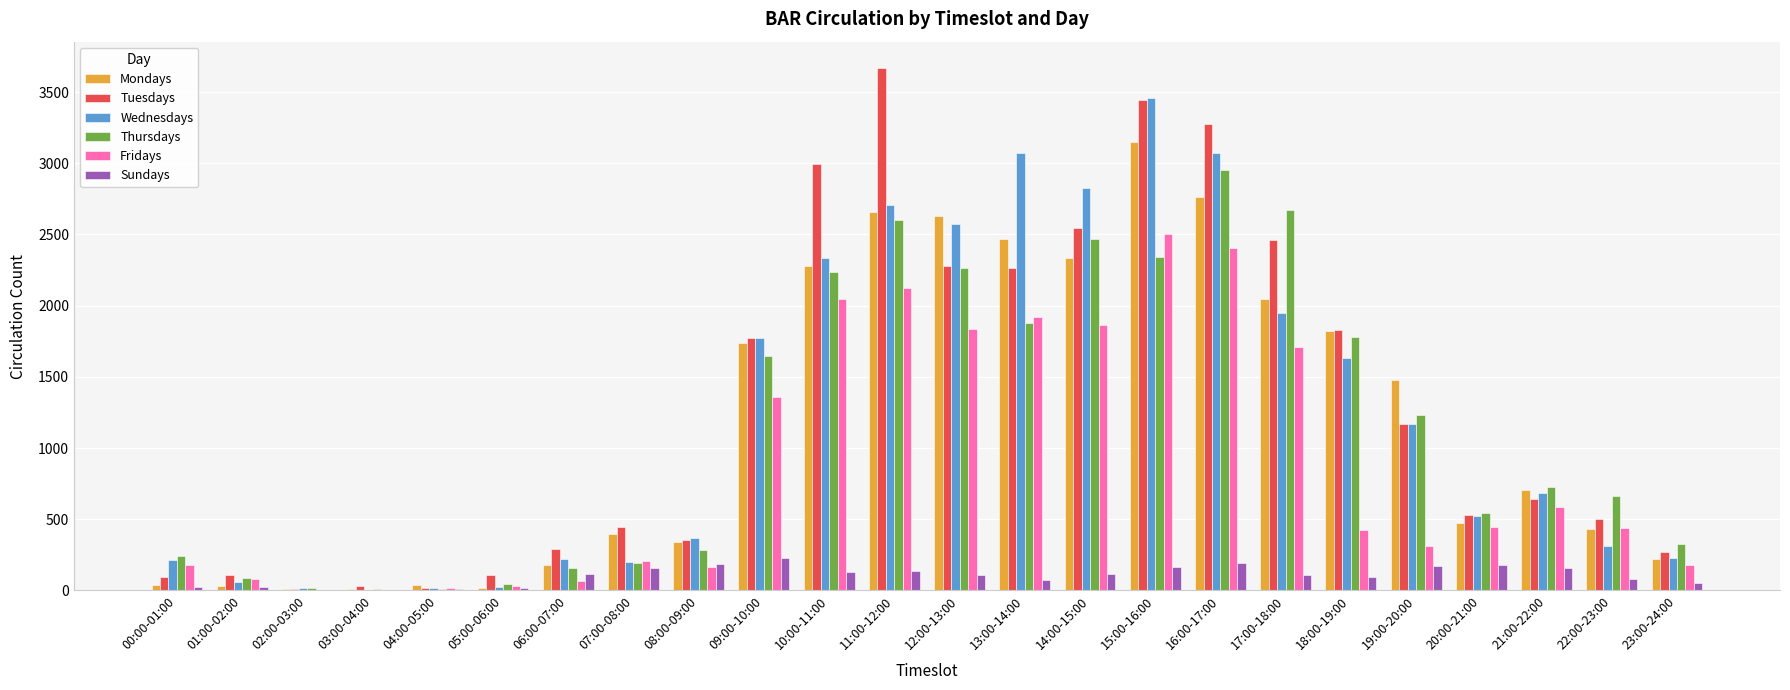

What is the difference between the Tuesdays values at 17:00-18:00 and 09:00-10:00?

688